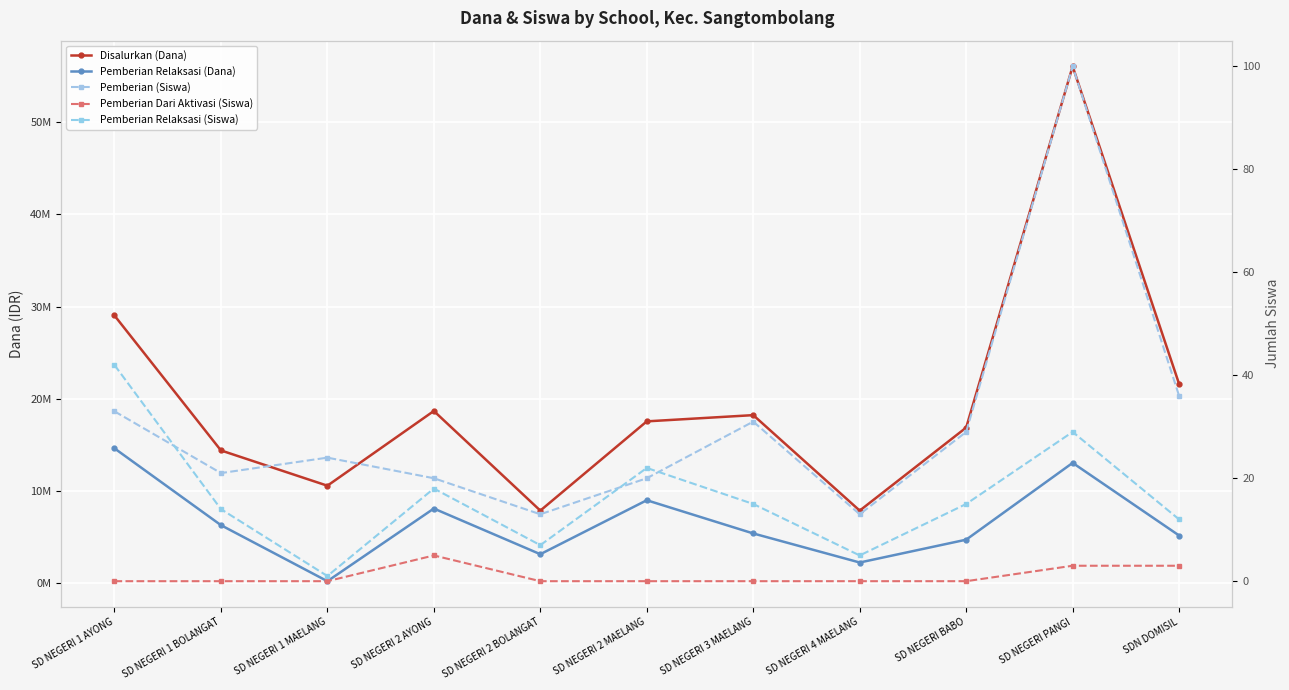

At which category is the sum across all series the highest?

SD NEGERI PANGI